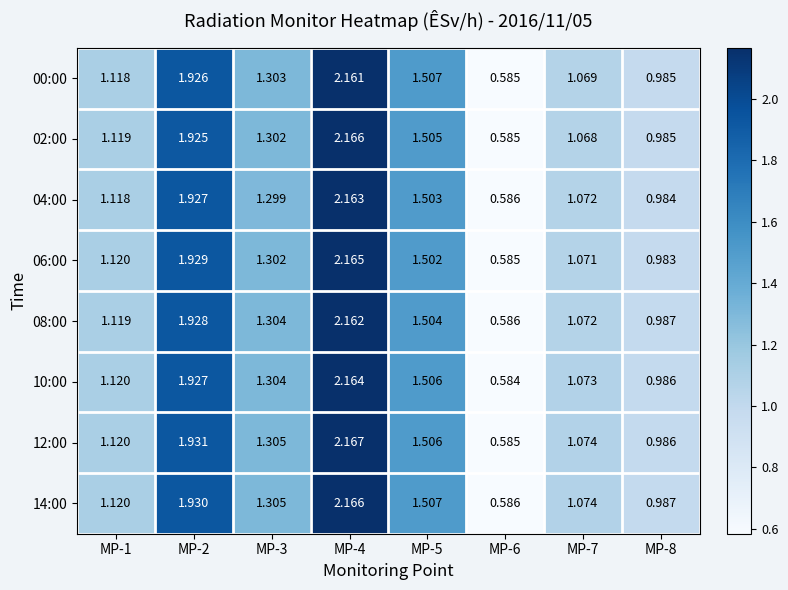

Is the value of 12:00 at MP-1 greater than the value of 10:00 at MP-4?

No